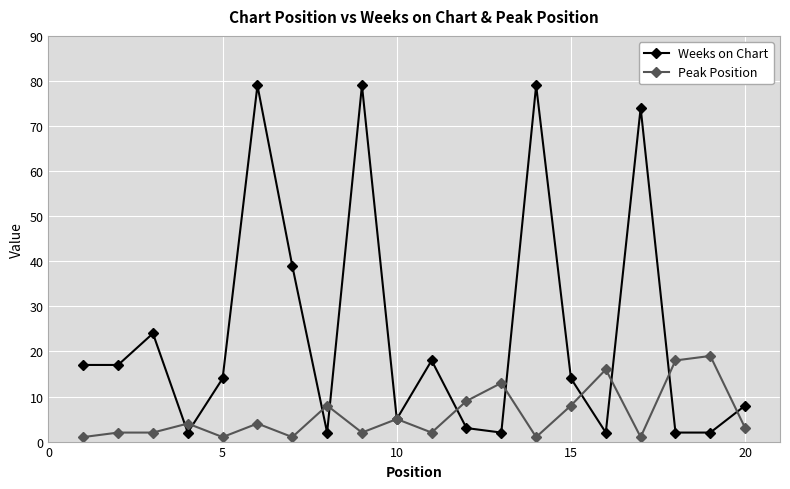

What are all the series names shown in the legend?

Weeks on Chart, Peak Position